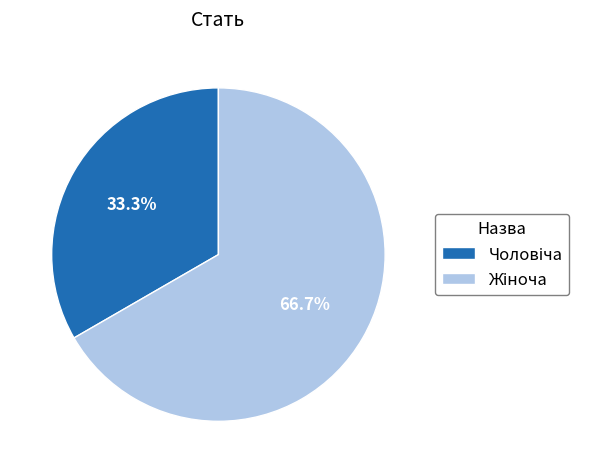

Does any single category account for the majority?

Yes